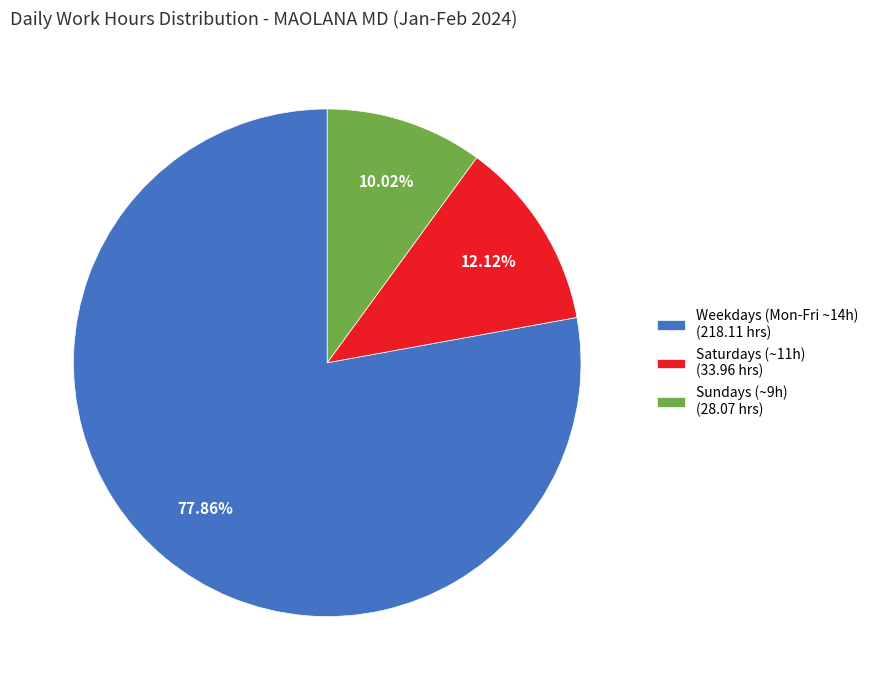

Rank the categories by value from lowest to highest.

Sundays (~9h) (28.07 hrs), Saturdays (~11h) (33.96 hrs), Weekdays (Mon-Fri ~14h) (218.11 hrs)